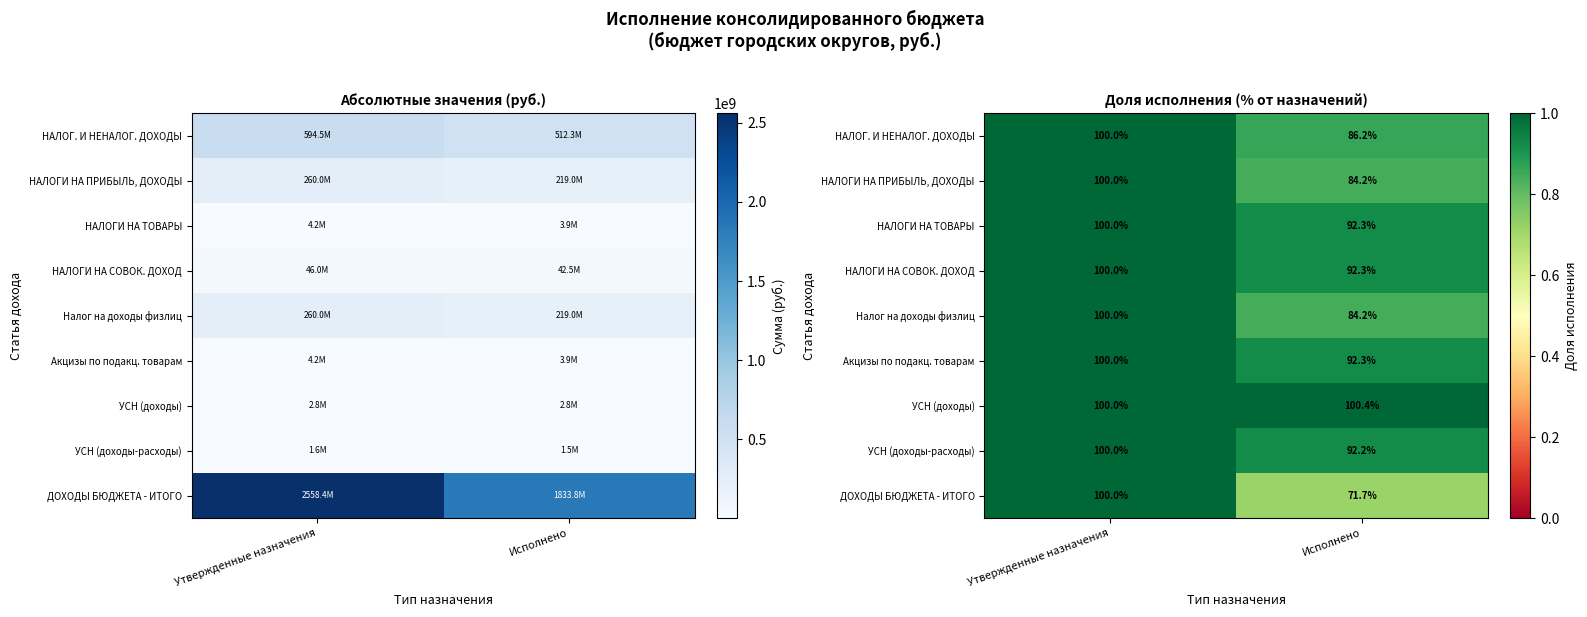

At which label is НАЛОГ. И НЕНАЛОГ. ДОХОДЫ closest to 0?

Исполнено